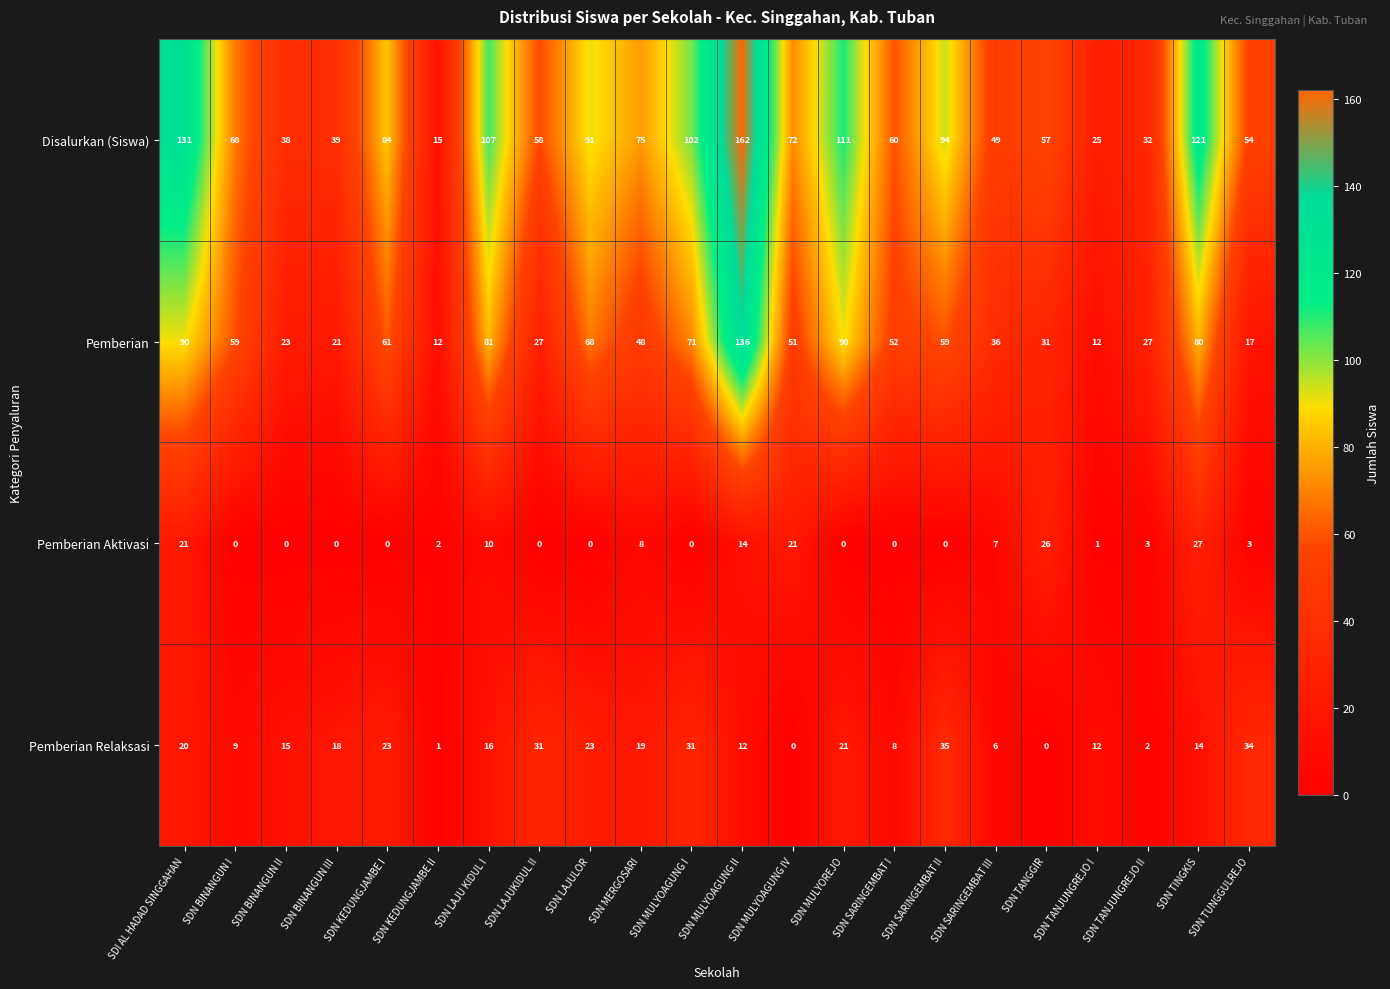

What is the maximum value shown in the chart?

162